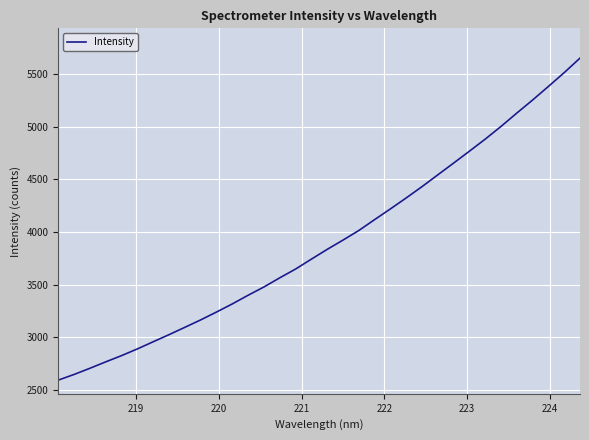

What is the minimum value shown in the chart?

2594.3